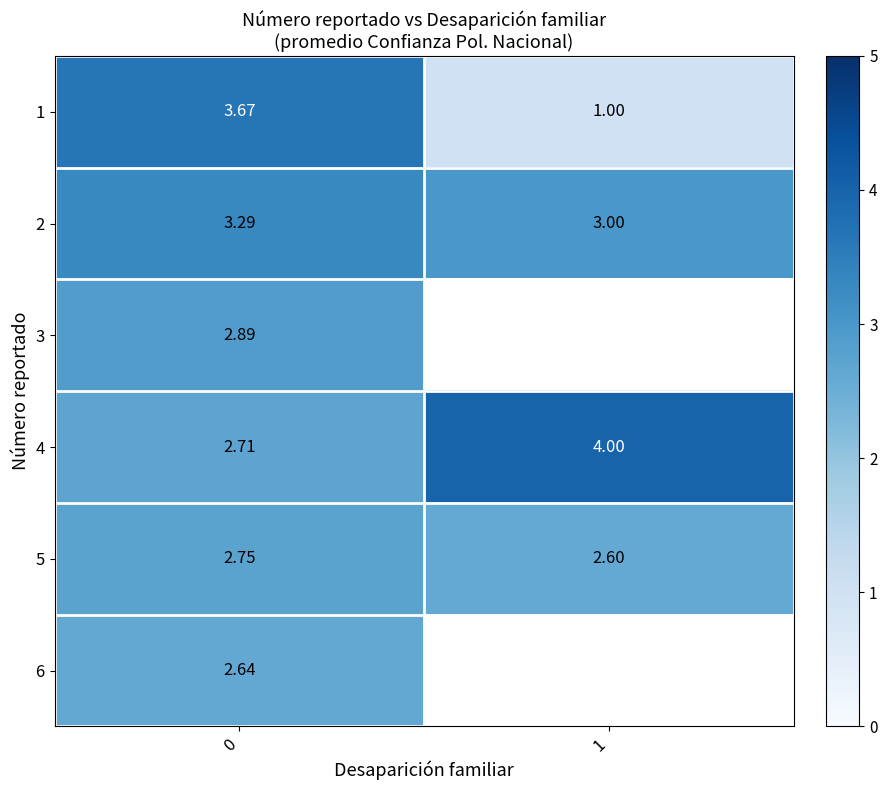

Is the value of 5 at 0 greater than the value of 1 at 0?

No